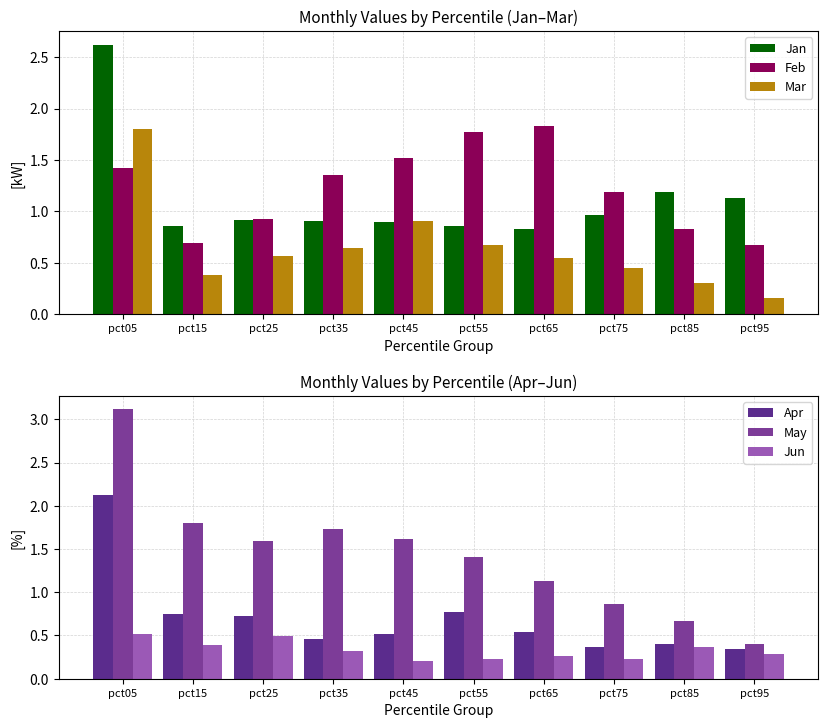

At which category is the sum across all series the highest?

pct05